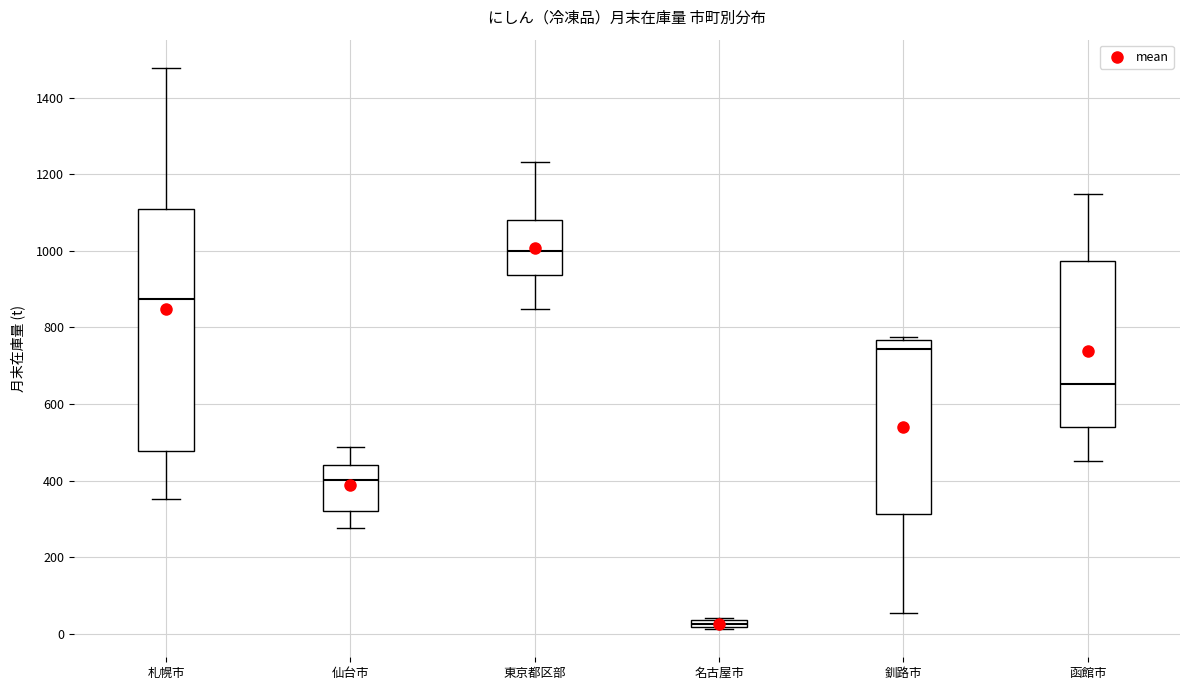

Where does the upper whisker of the box for 札幌市 end on the y-axis? The values are not printed on the chart, so give them approximately, as read against the axis.

1480